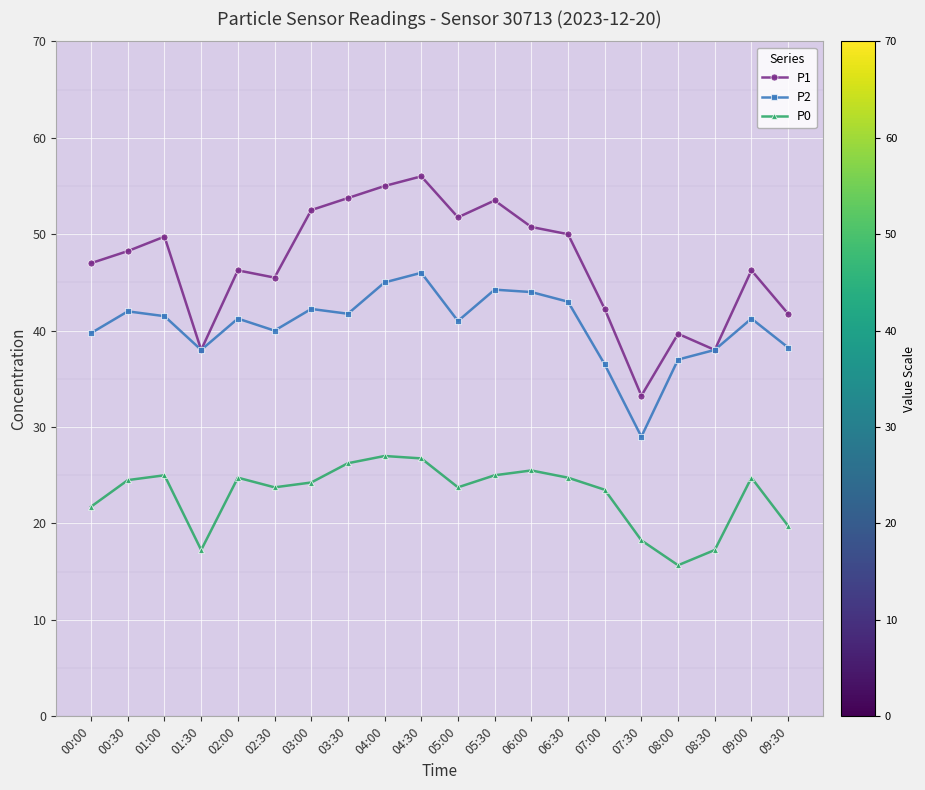

Is the value of P2 at 03:30 greater than the value of P0 at 08:30?

Yes